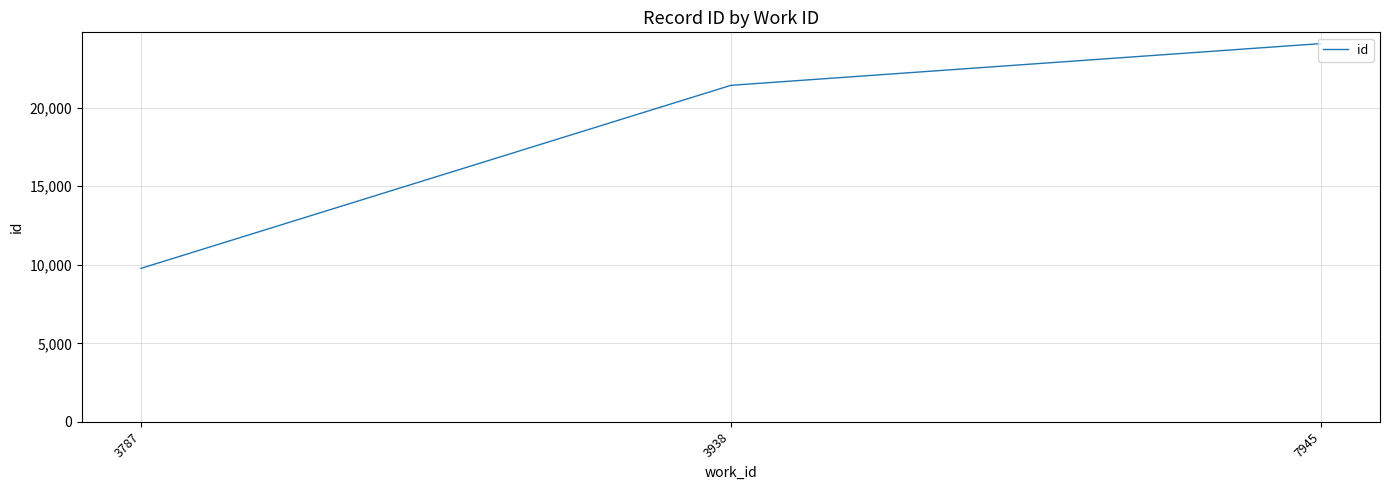

Rank the categories by value from highest to lowest.

7945, 3938, 3787